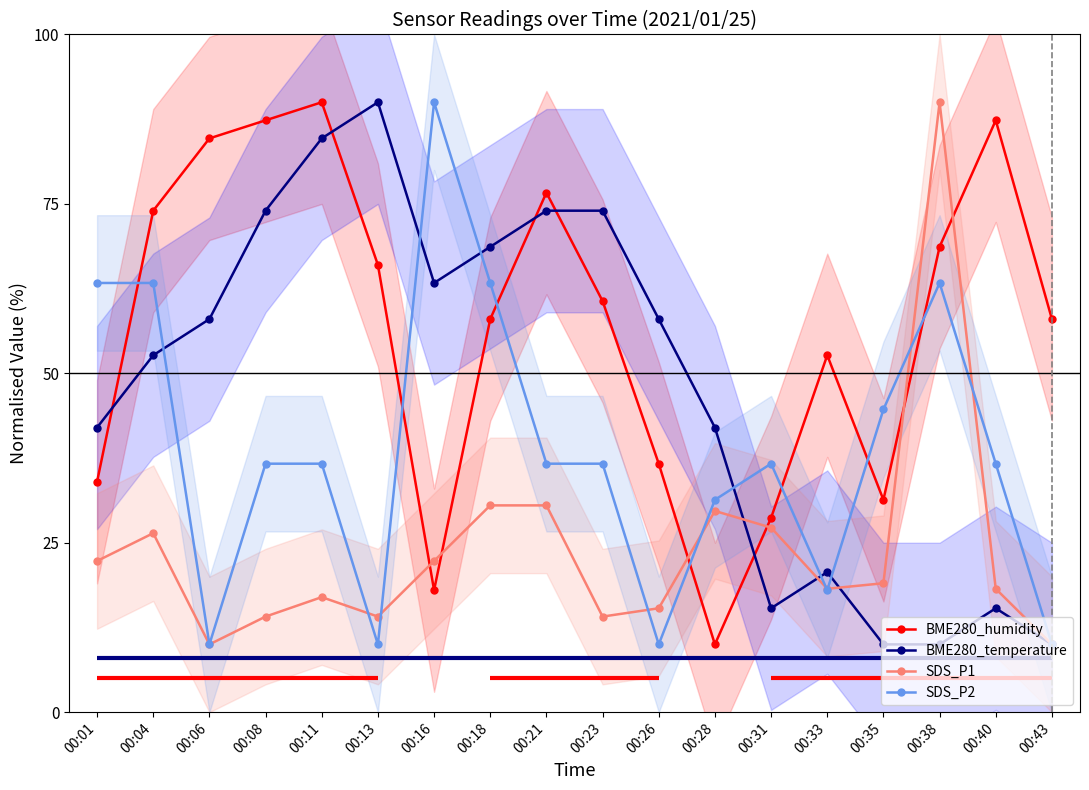

After their last crossing, which series has the higher values: SDS_P2 or BME280_temperature?

SDS_P2